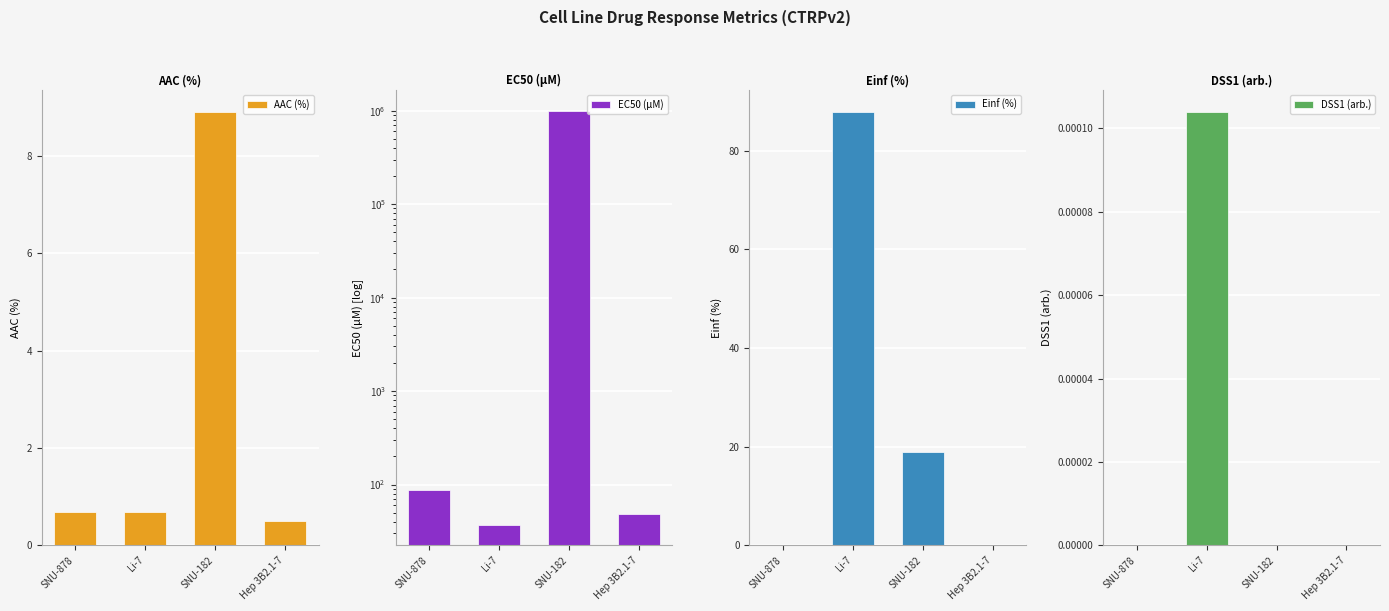

At which label does Einf (%) first exceed 18?

Li-7